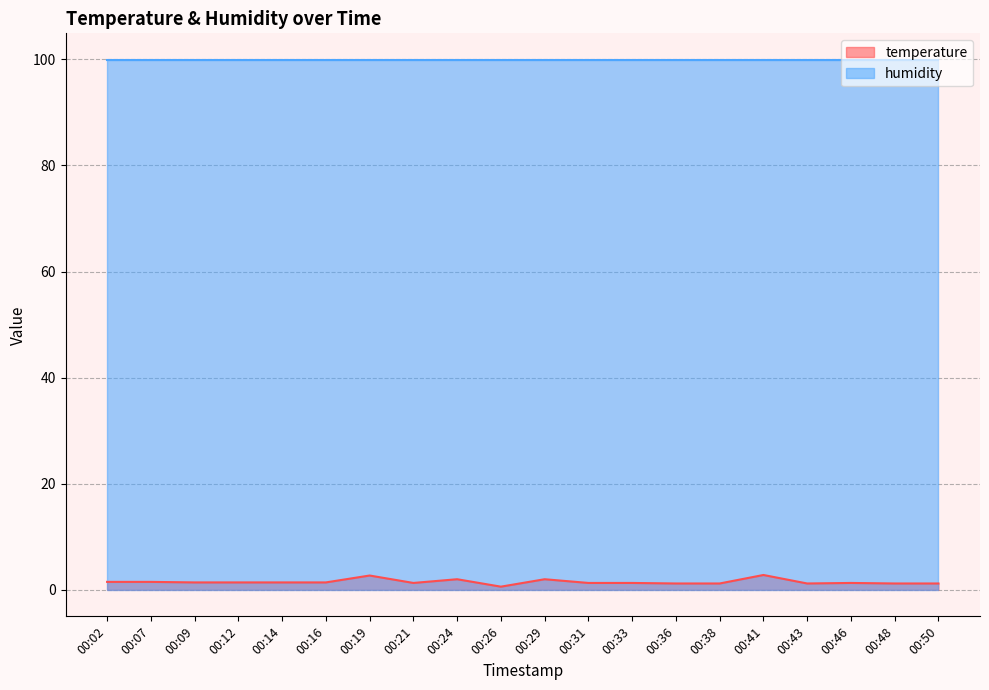

What is the average value?

1.5